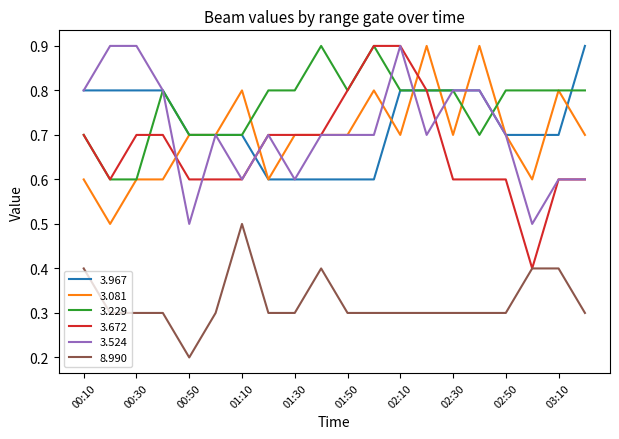

What is the highest value of the 8.990 series?

0.5